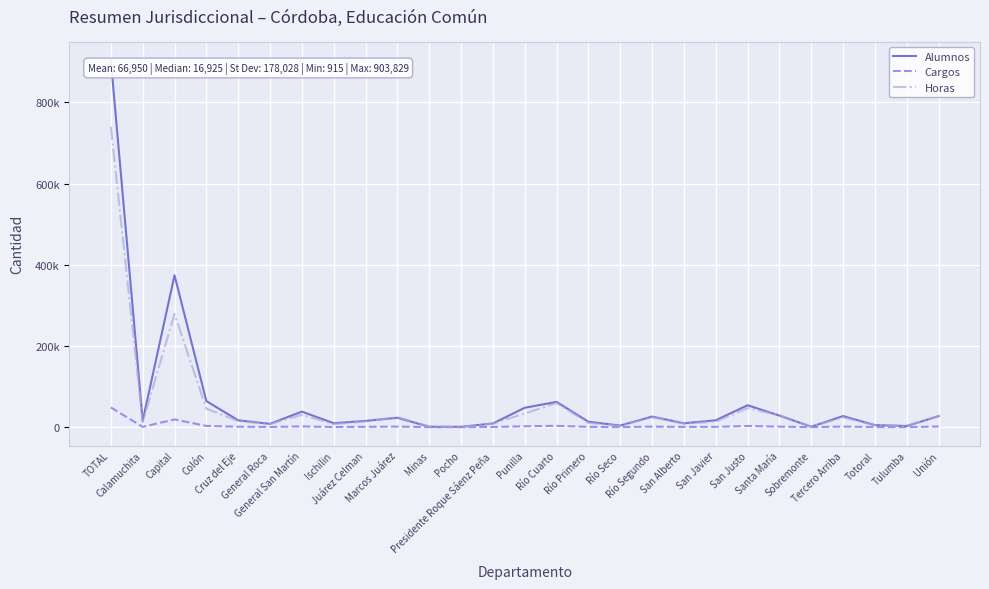

Where is the first local maximum for Horas?

Capital